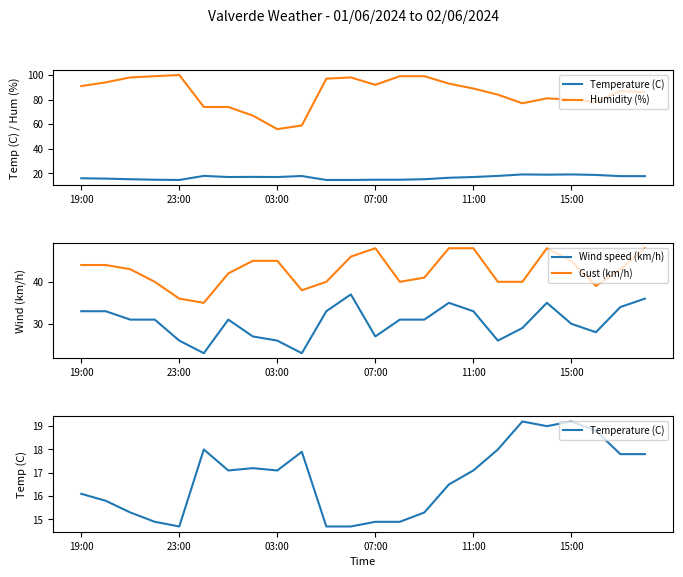

What is the maximum value for Wind speed (km/h)?

37